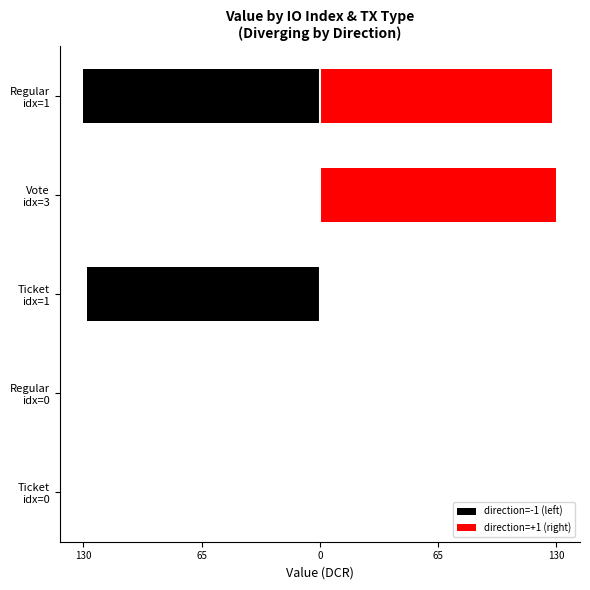

What is the approximate value of direction=+1 (right) at Regular idx=1?

128.1